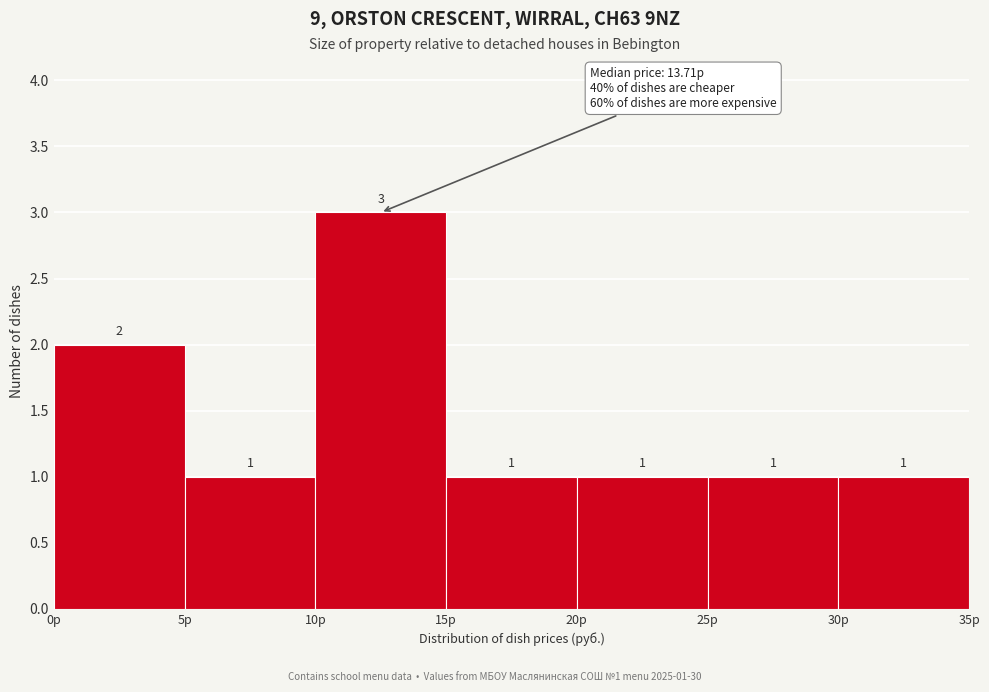

Which range on the x-axis has the tallest bar?

10 to 15